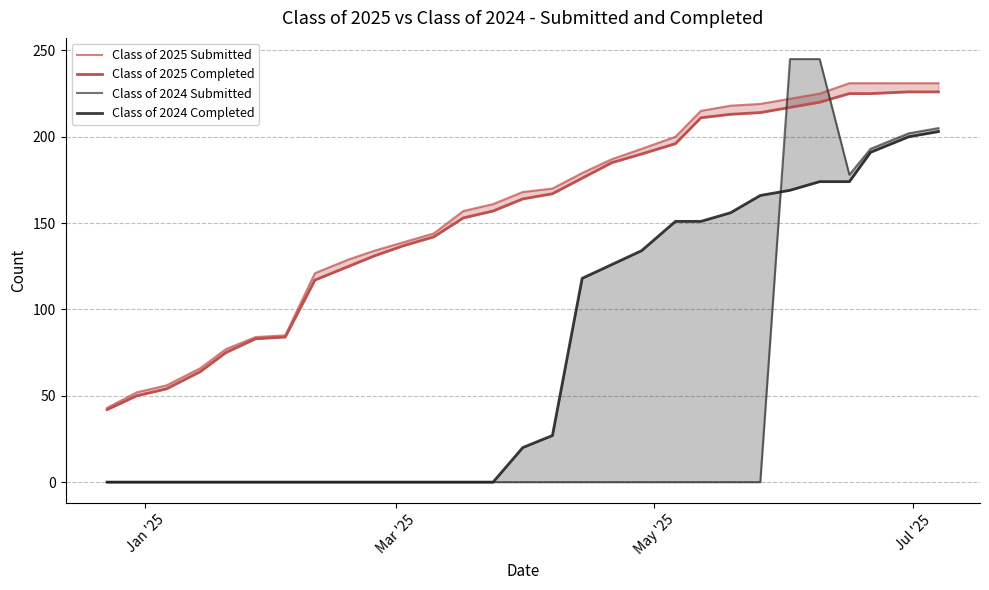

True or false: Class of 2025 Submitted has more than 2 points higher than both neighbors.

False